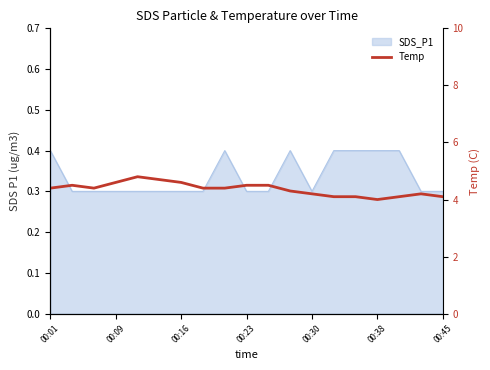

What is the difference between the values at 10 and 12?

0.3